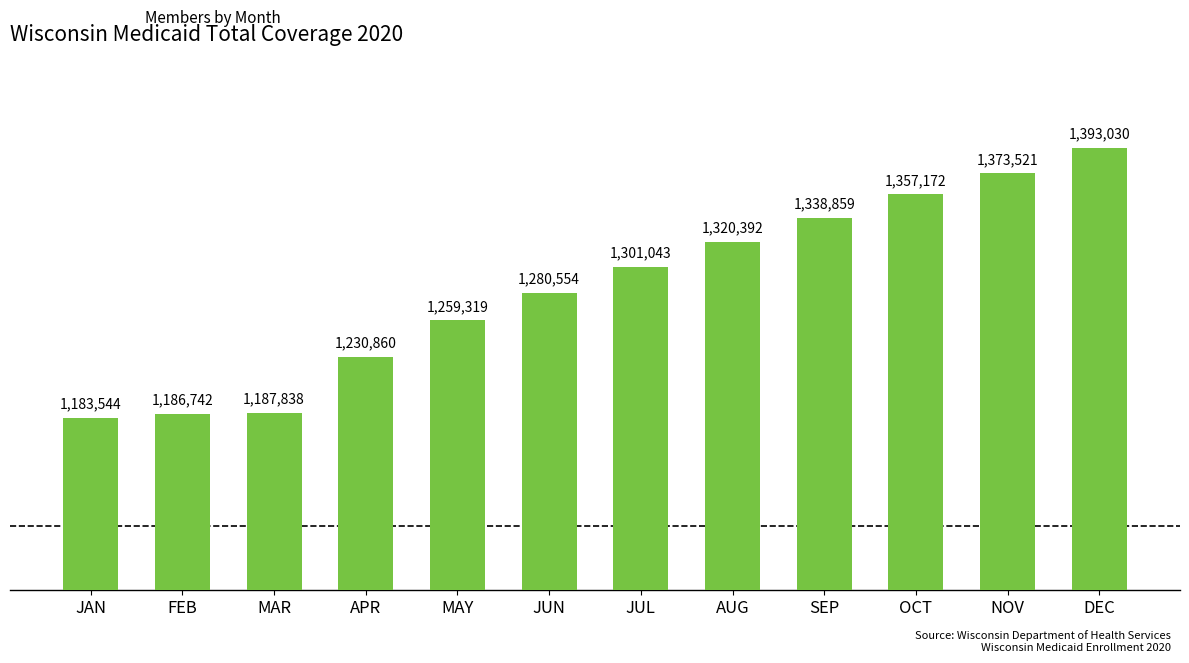

Rank the categories by value from lowest to highest.

JAN, FEB, MAR, APR, MAY, JUN, JUL, AUG, SEP, OCT, NOV, DEC